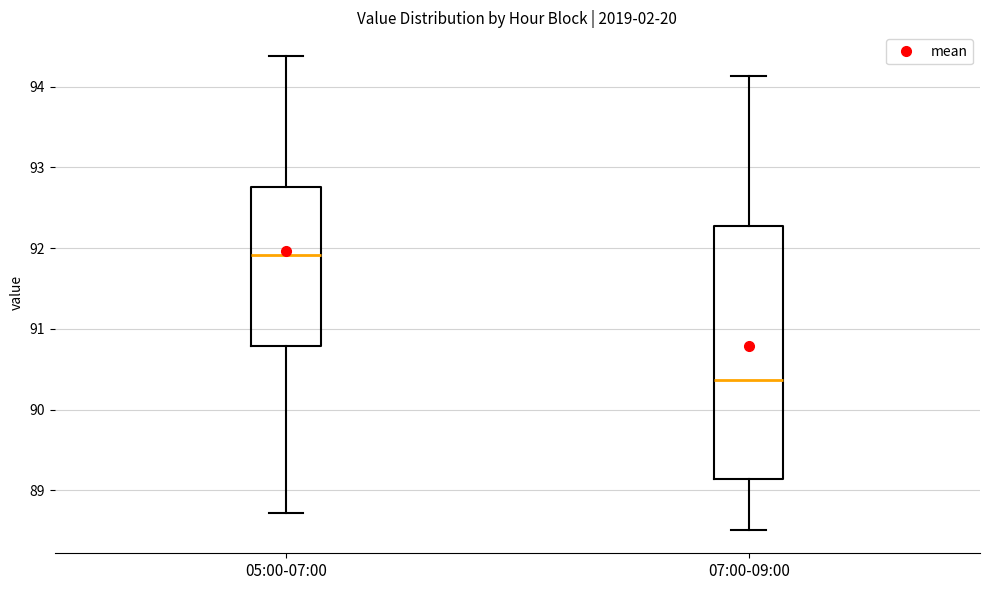

Where does the upper whisker of the box for 07:00-09:00 end on the y-axis? The values are not printed on the chart, so give them approximately, as read against the axis.

94.1